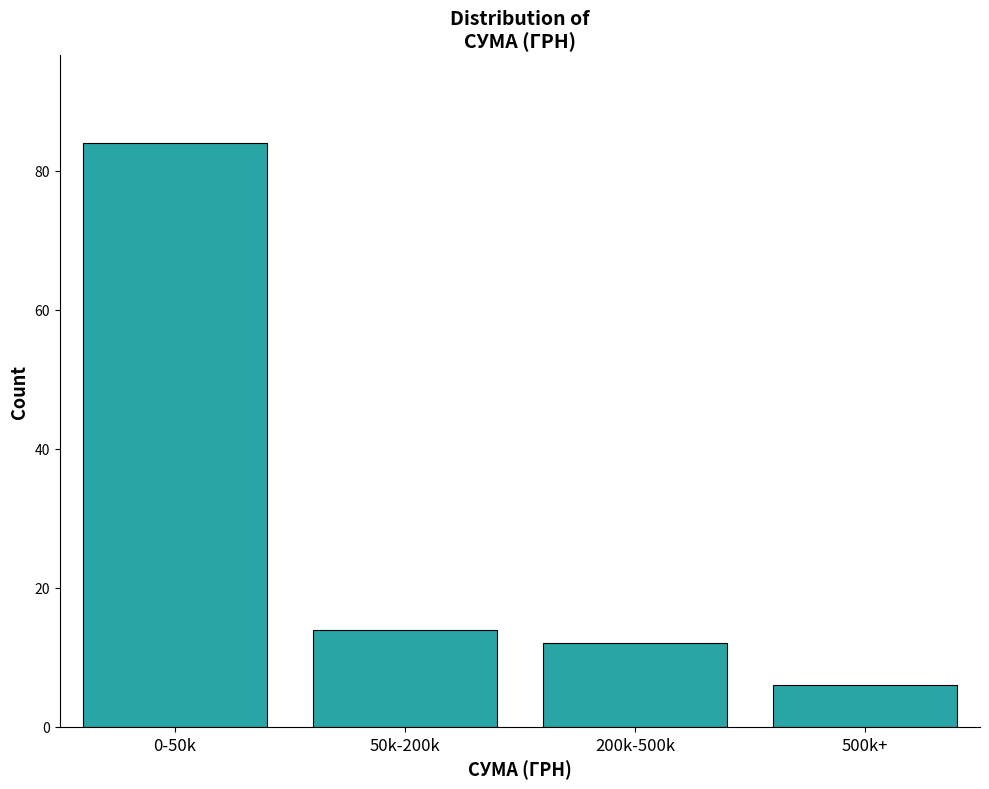

Reading left to right, what are all the values shown in this chart?

0-50k=84	50k-200k=14	200k-500k=12	500k+=6